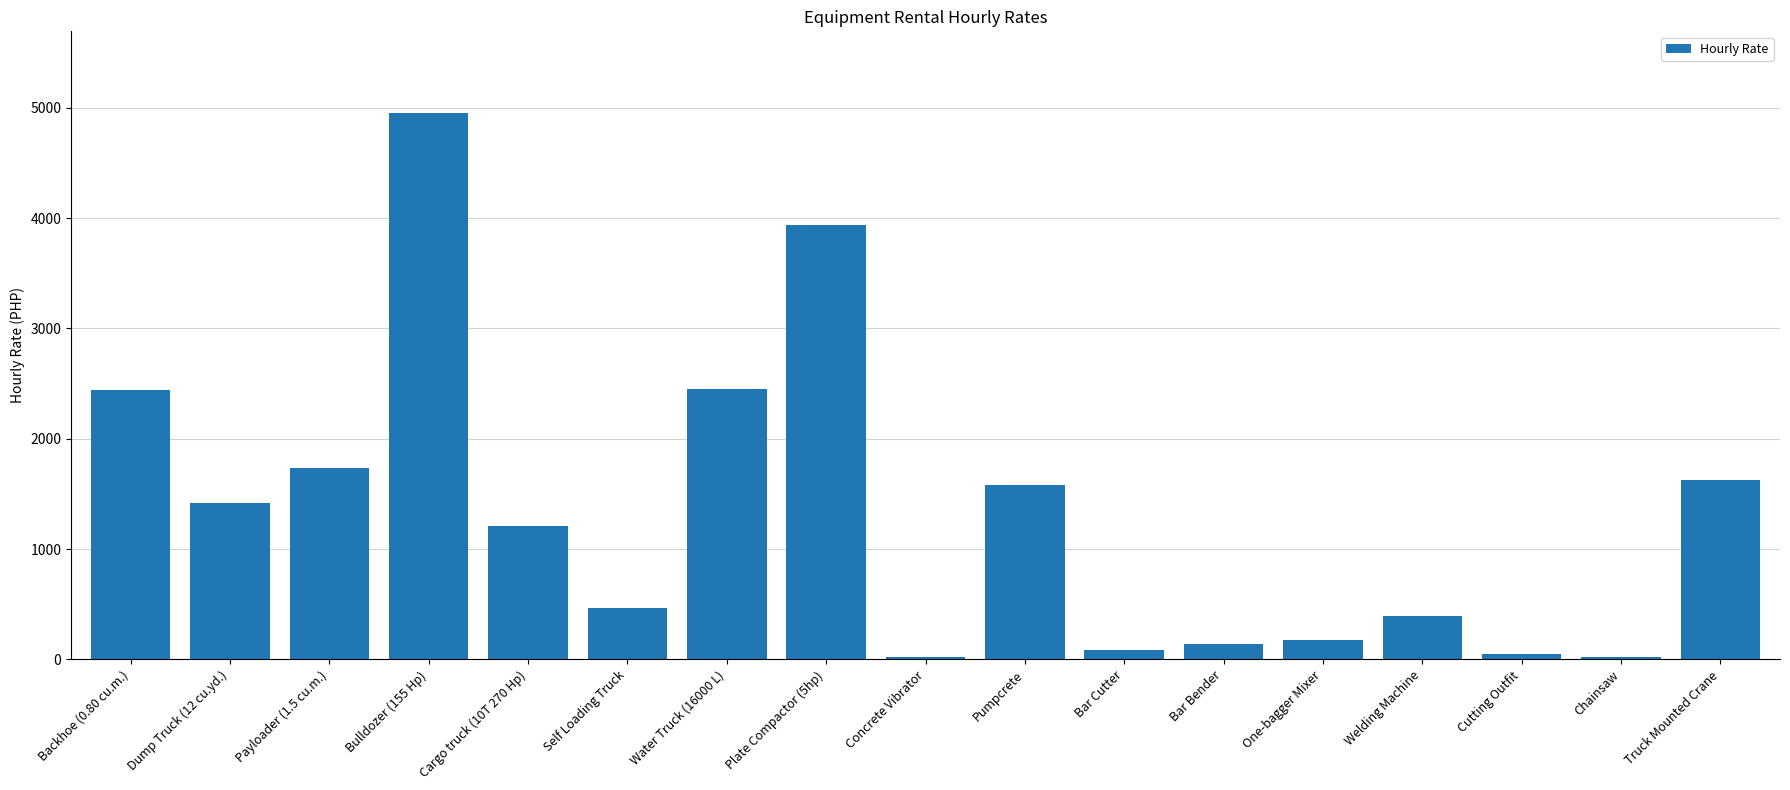

What value does the data have at Pumpcrete?

1583.0